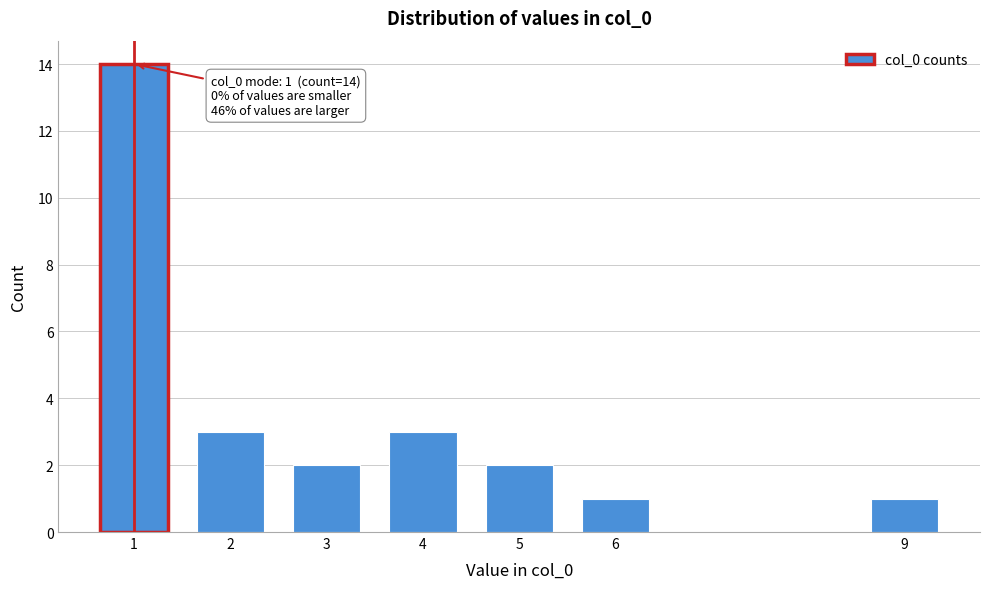

Reading right to left, extract all data points from this chart.

9=1	6=1	5=2	4=3	3=2	2=3	1=14